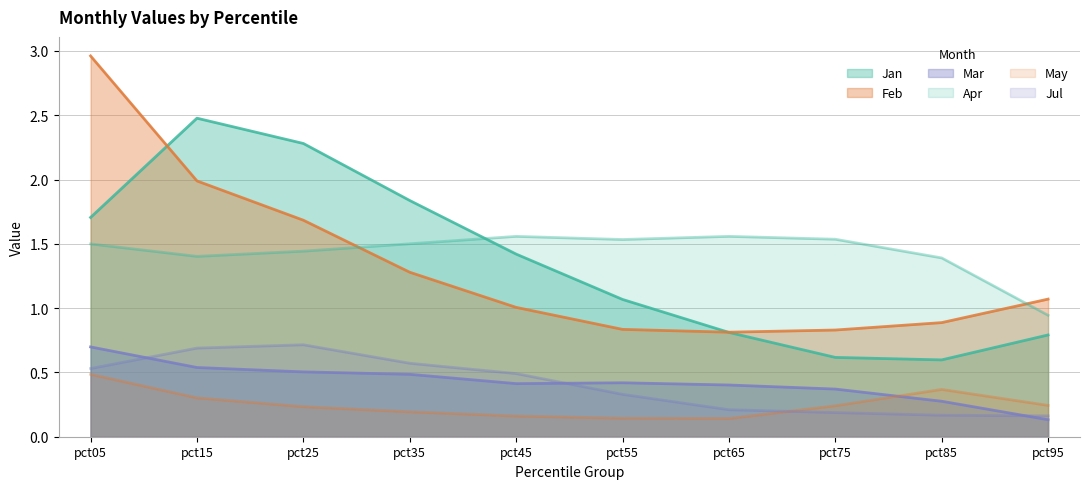

Reading right to left, transcribe all the data shown in this chart.

Jan: 0.8	0.6	0.6	0.8	1.1	1.4	1.8	2.3	2.5	1.7
Feb: 1.1	0.9	0.8	0.8	0.8	1.0	1.3	1.7	2.0	3.0
Mar: 0.1	0.3	0.4	0.4	0.4	0.4	0.5	0.5	0.5	0.7
Apr: 0.9	1.4	1.5	1.6	1.5	1.6	1.5	1.4	1.4	1.5
May: 0.2	0.4	0.2	0.1	0.1	0.2	0.2	0.2	0.3	0.5
Jul: 0.2	0.2	0.2	0.2	0.3	0.5	0.6	0.7	0.7	0.5